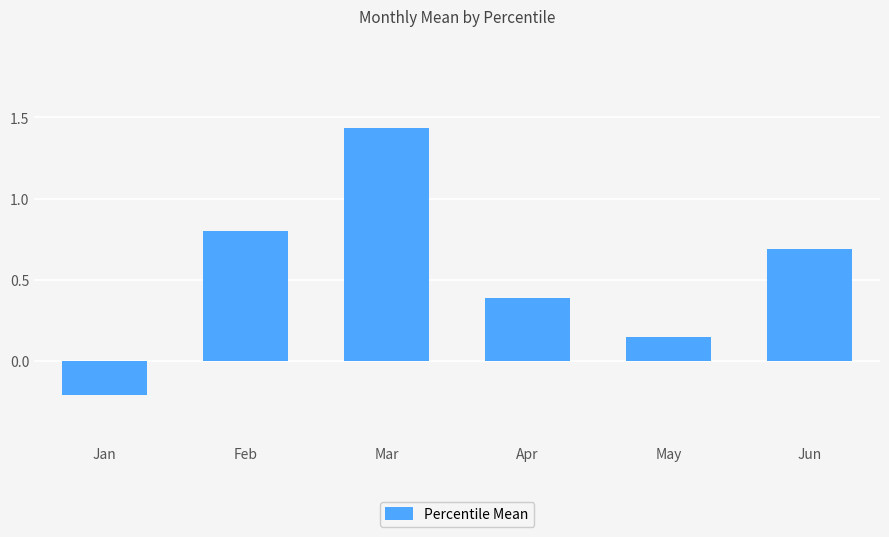

The value at Apr is 0.7. True or false?

False